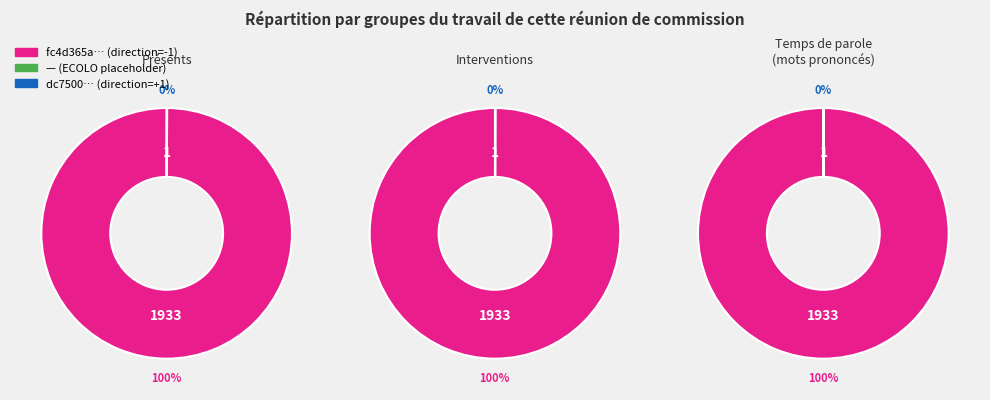

How many segments does this pie chart have?

3